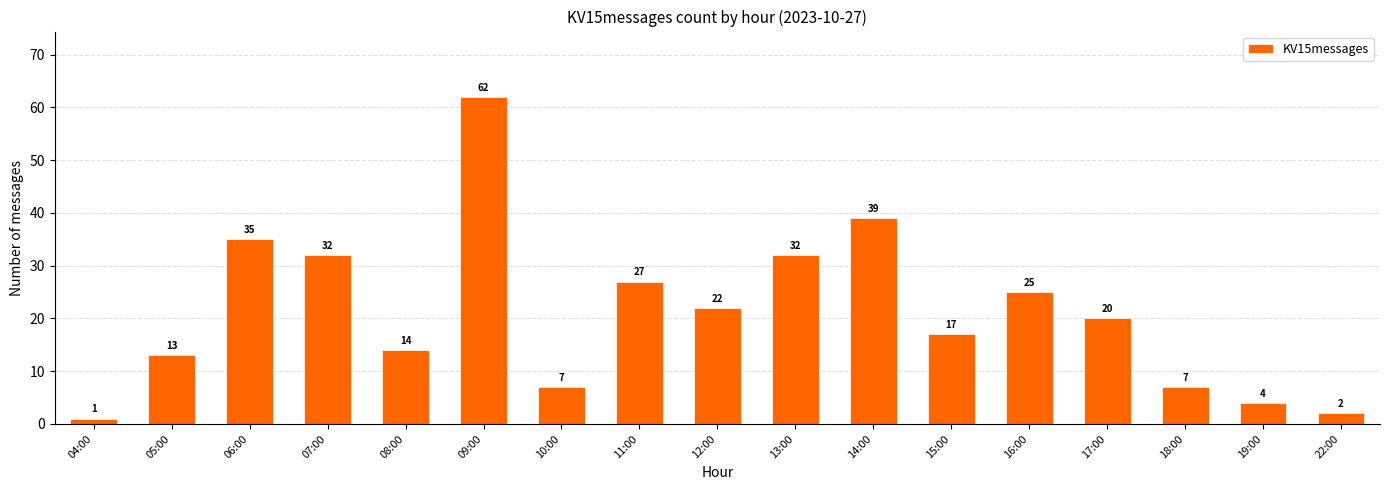

Are the bars grouped side by side (vs. stacked)?

No